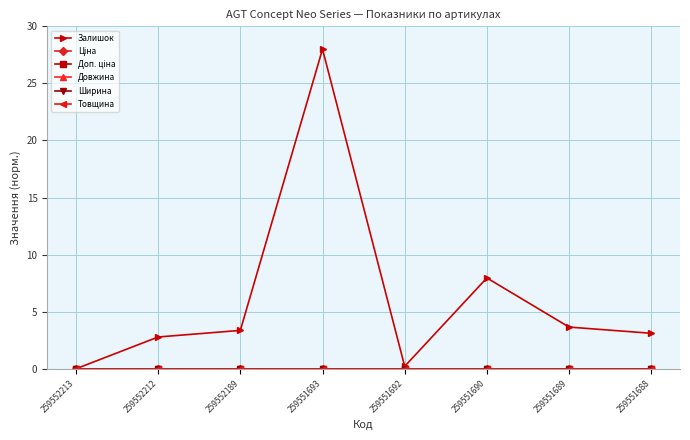

Is this an area chart (filled region under the line)?

No